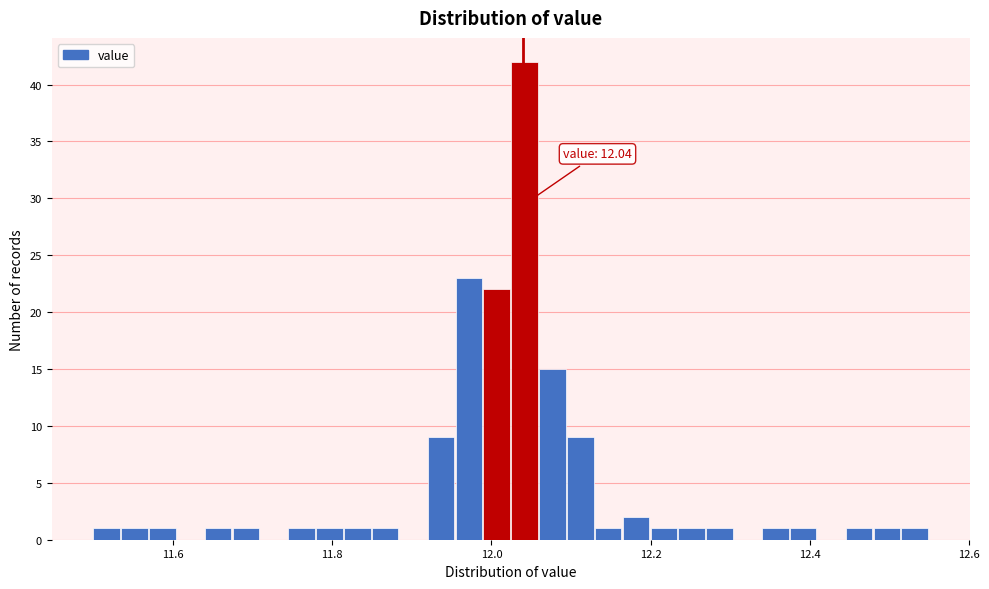

Around what value on the x-axis is the tallest bar? Give the approximate position of its centre, as read against the axis.

12.04